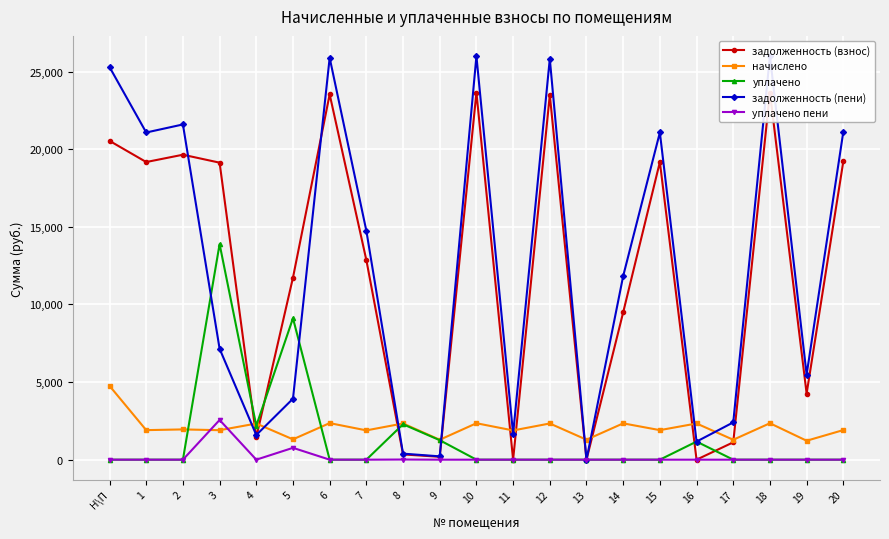

Which label corresponds to the largest value in the chart?

10